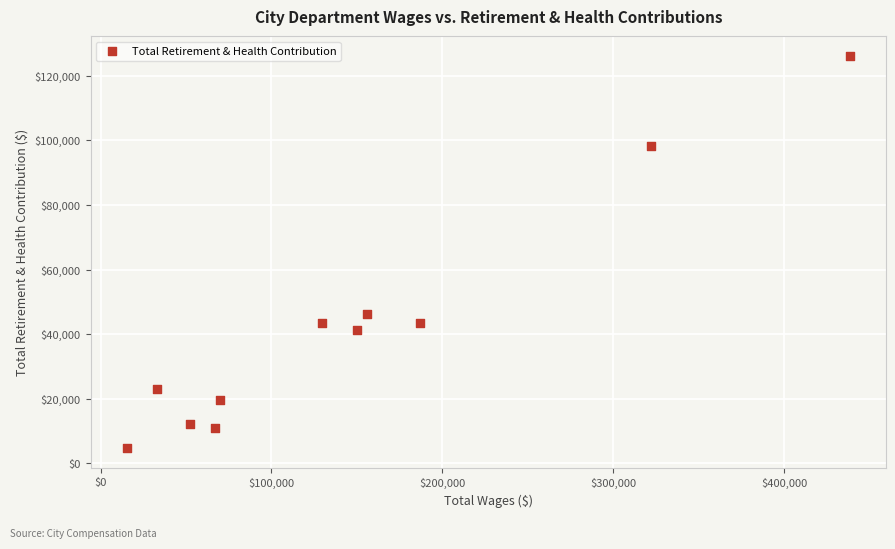

What Y value in the scatter plot is closest to 65398?

46145